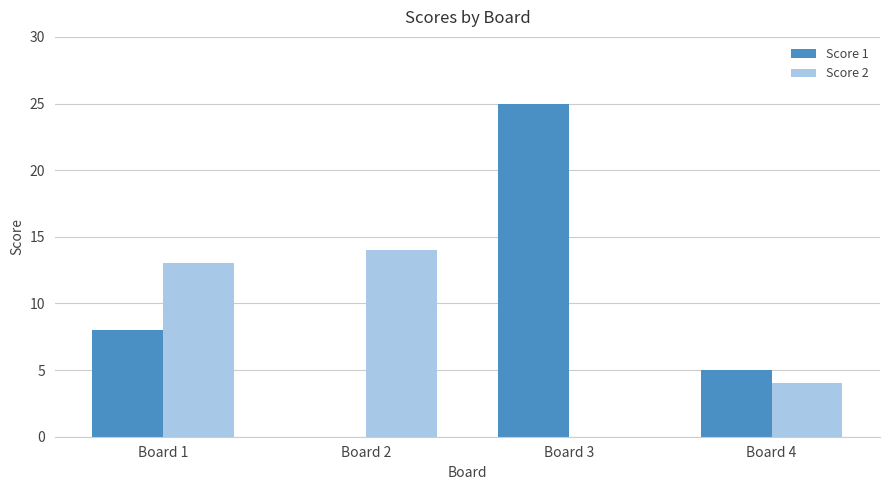

The Score 1 series shows 7 at Board 4. True or false?

False